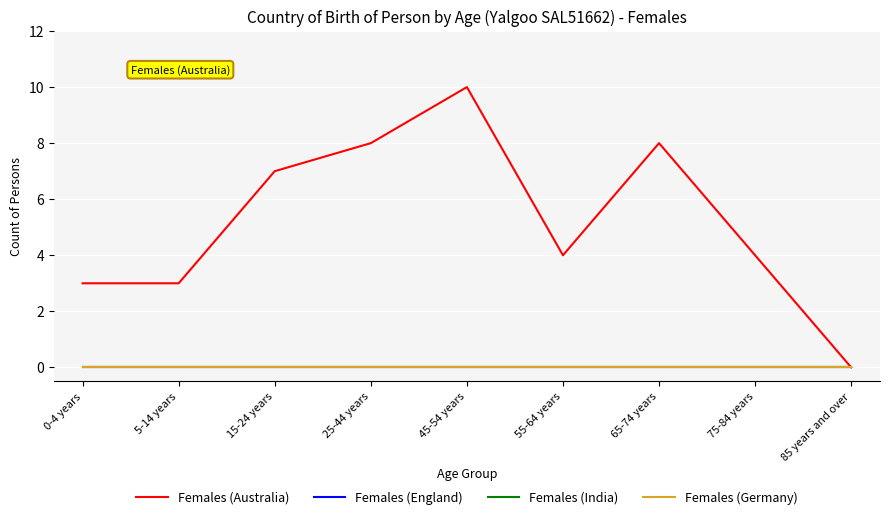

Between 5-14 years and 25-44 years, which is larger?

25-44 years